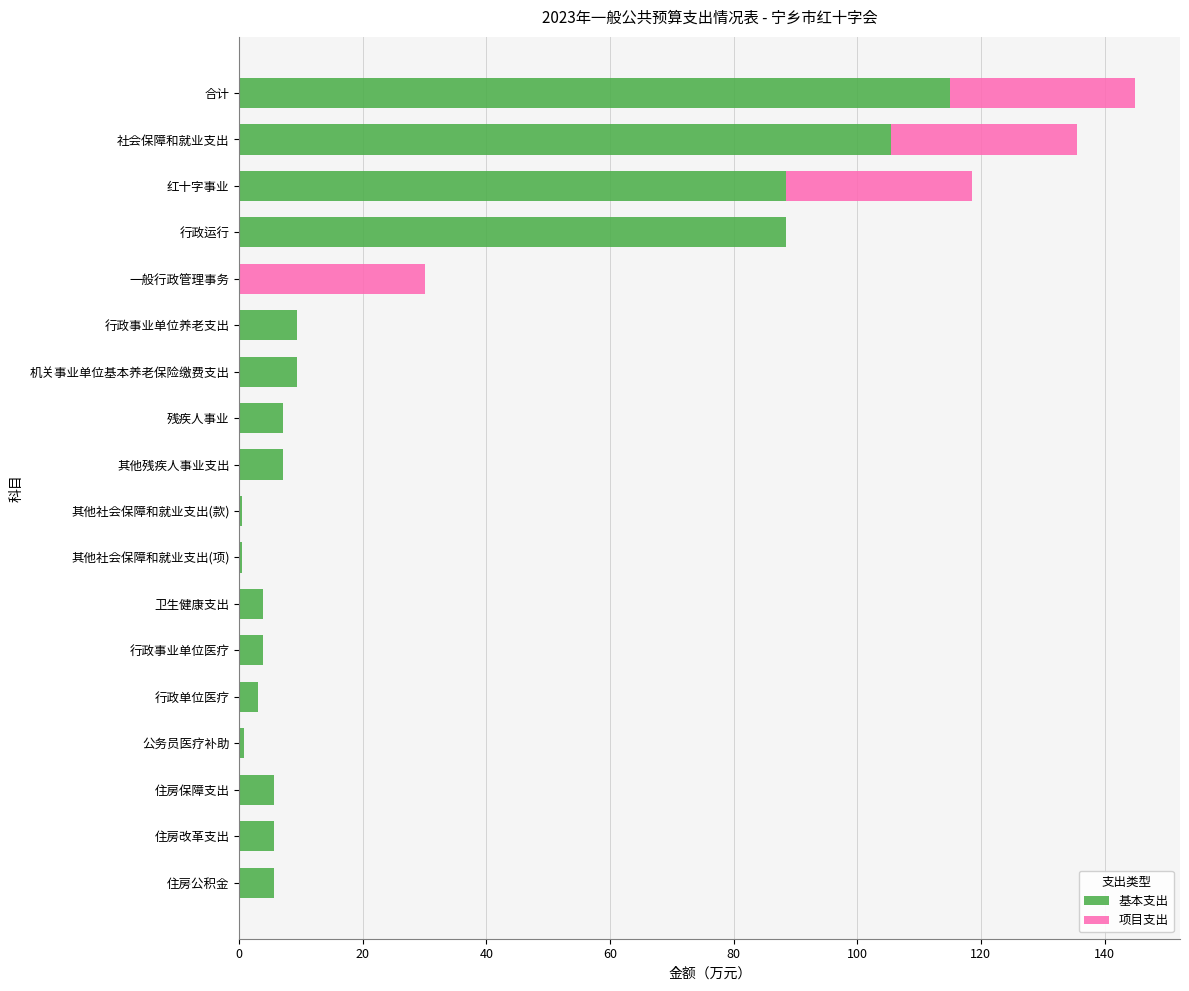

What are all the series names shown in the legend?

基本支出, 项目支出